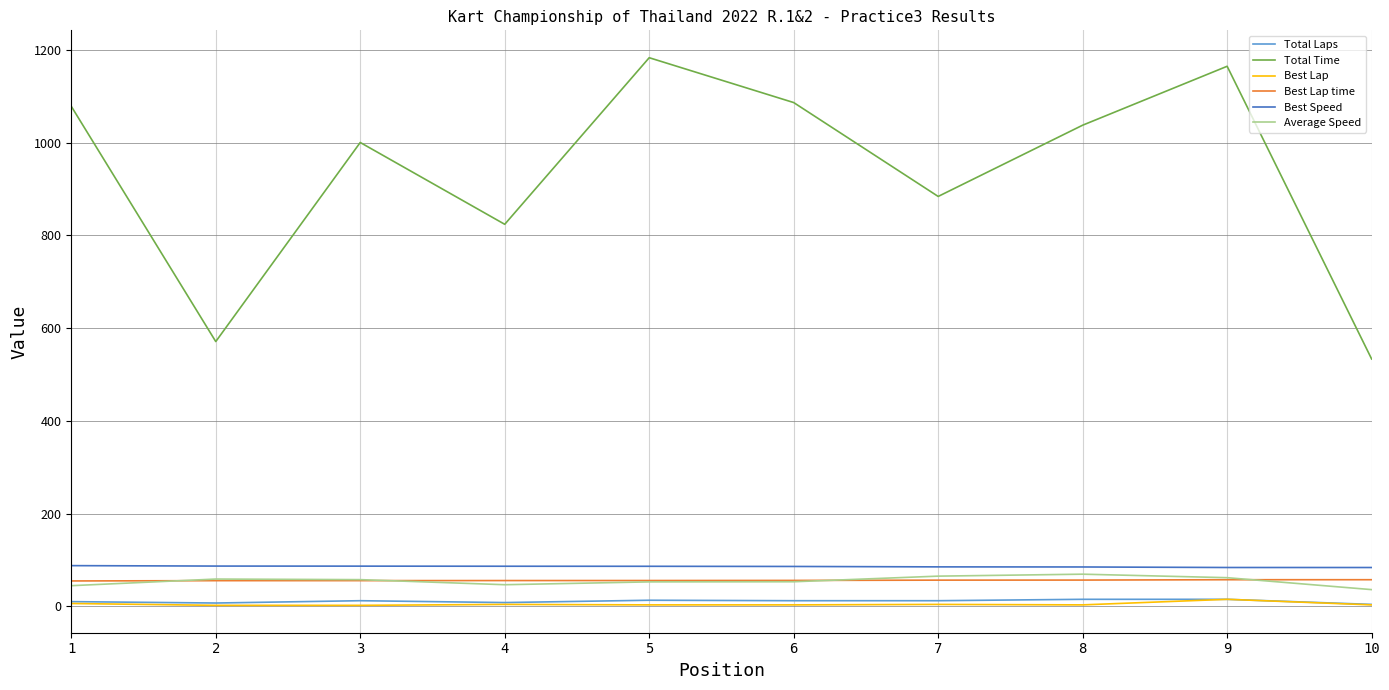

After their last crossing, which series has the higher values: Average Speed or Best Lap time?

Best Lap time